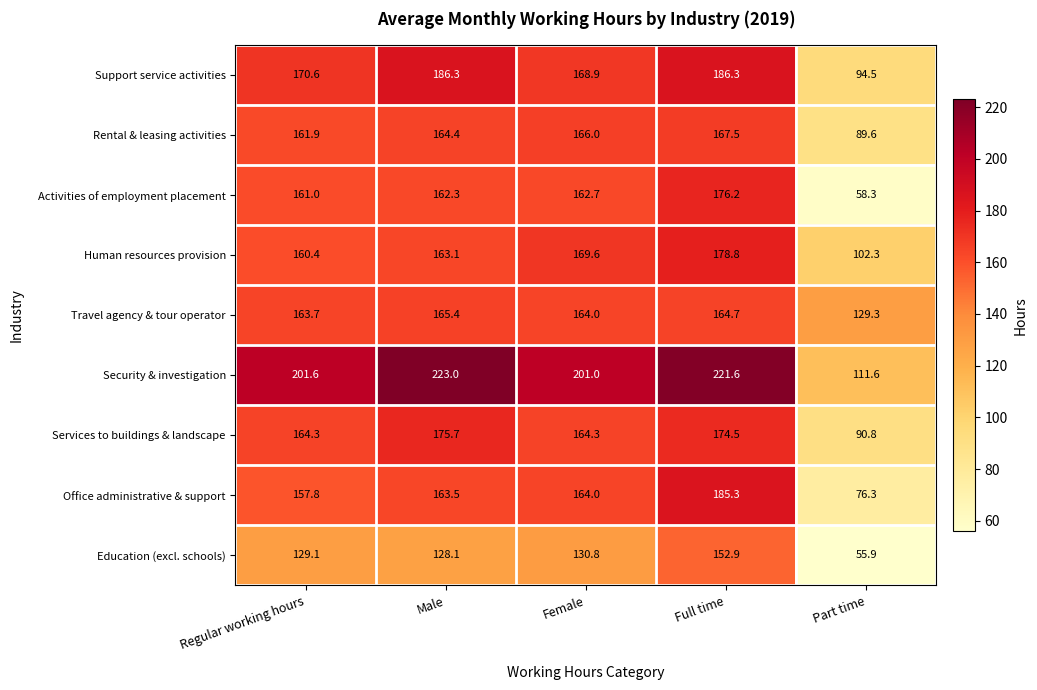

Which series changed the most between Male and Full time?

Education (excl. schools)